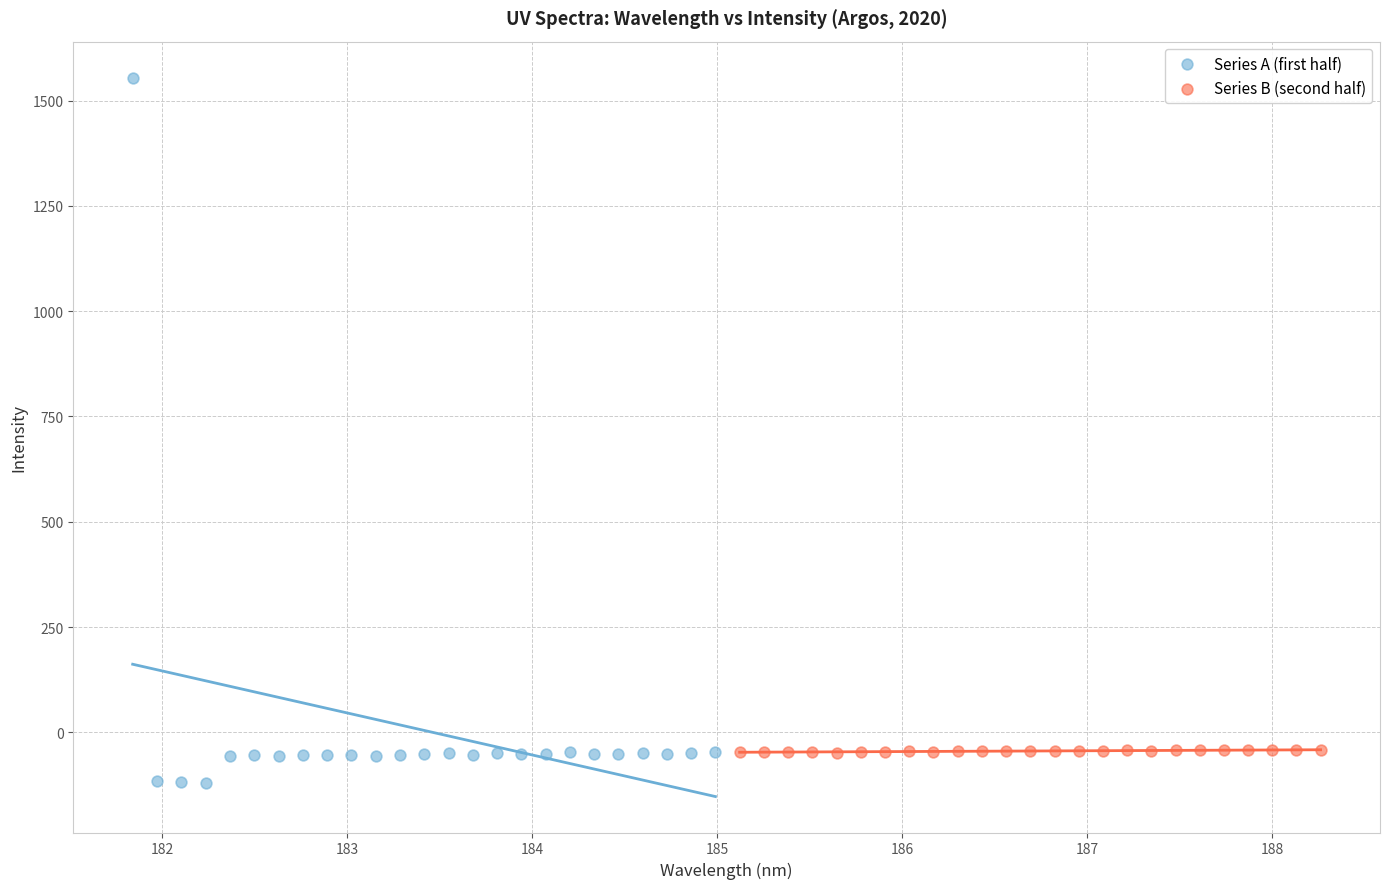

Which series has the largest Y range (max minus min)?

Series A (first half)